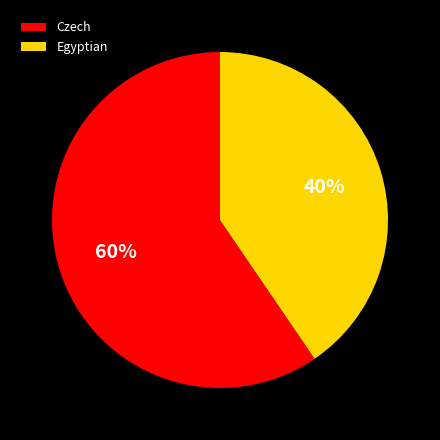

Is it true that Czech is 65% of the pie?

False